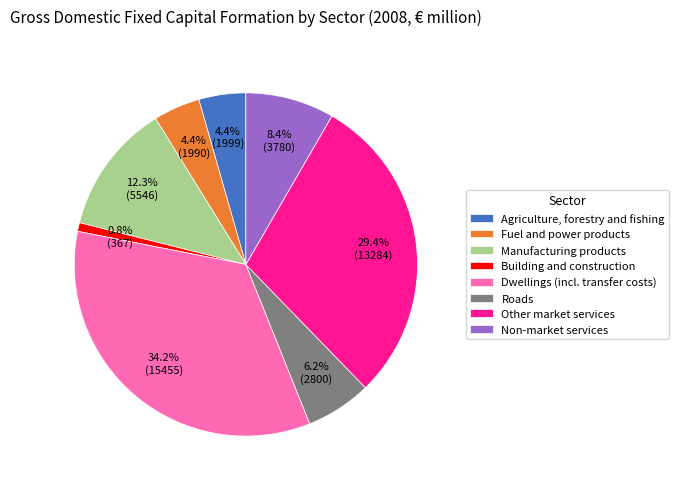

To the nearest percent, what is the difference between the Roads and Manufacturing products slice percentages?

6%